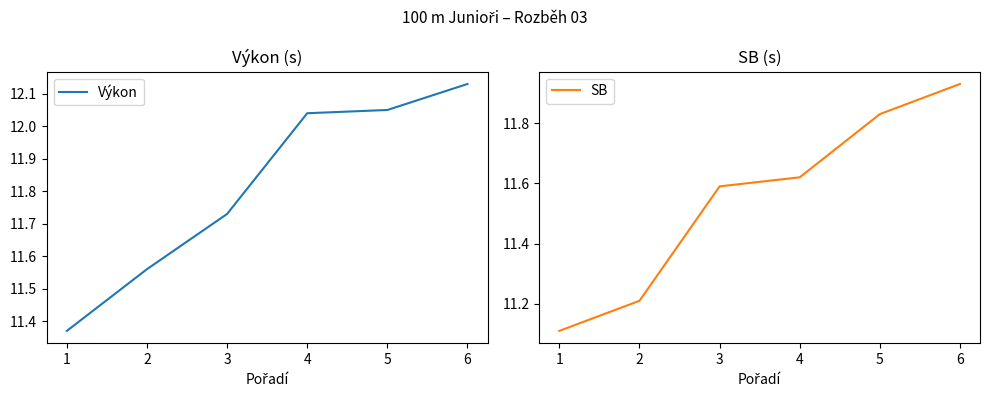

What is the average value of the Výkon series?

11.8